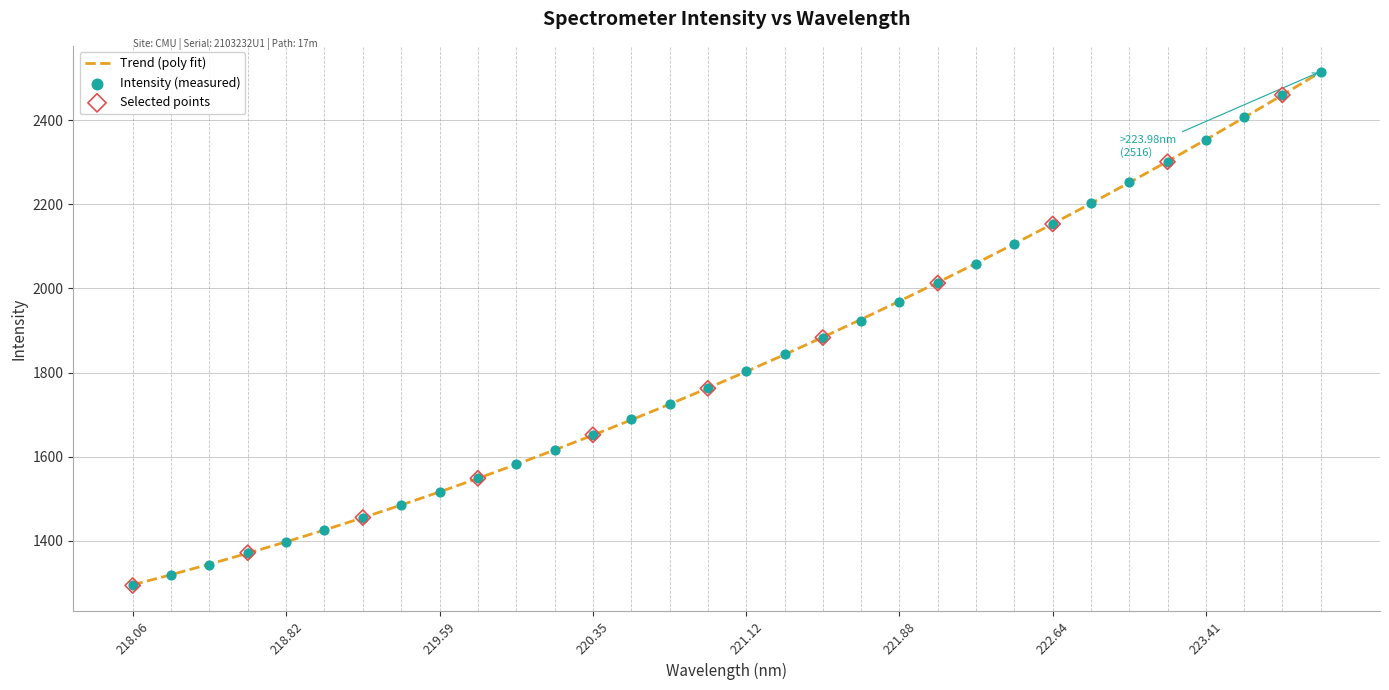

What is the highest value of the Trend (poly fit) series?

2514.6